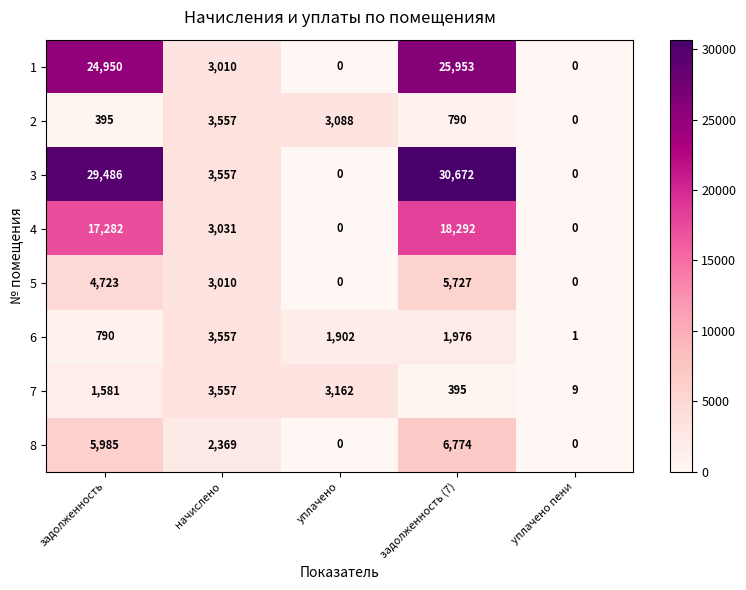

Where does the 8 series first go above 2369?

задолженность